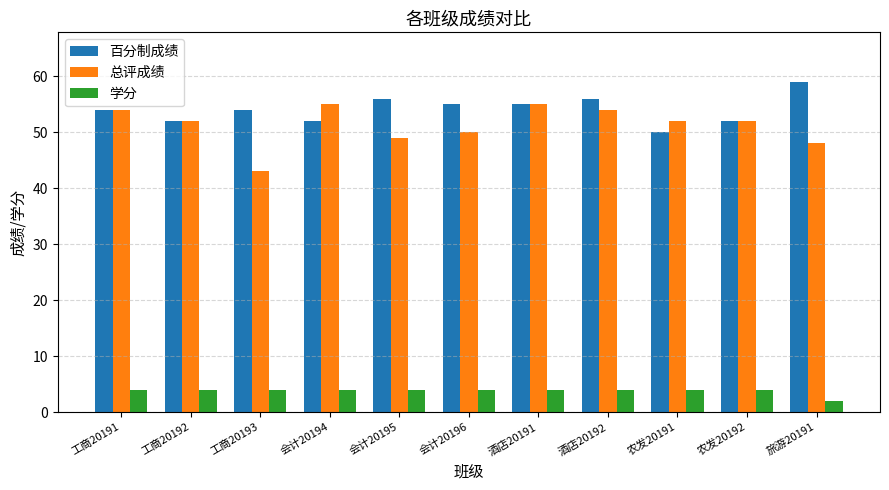

How many data points does each series have?

11